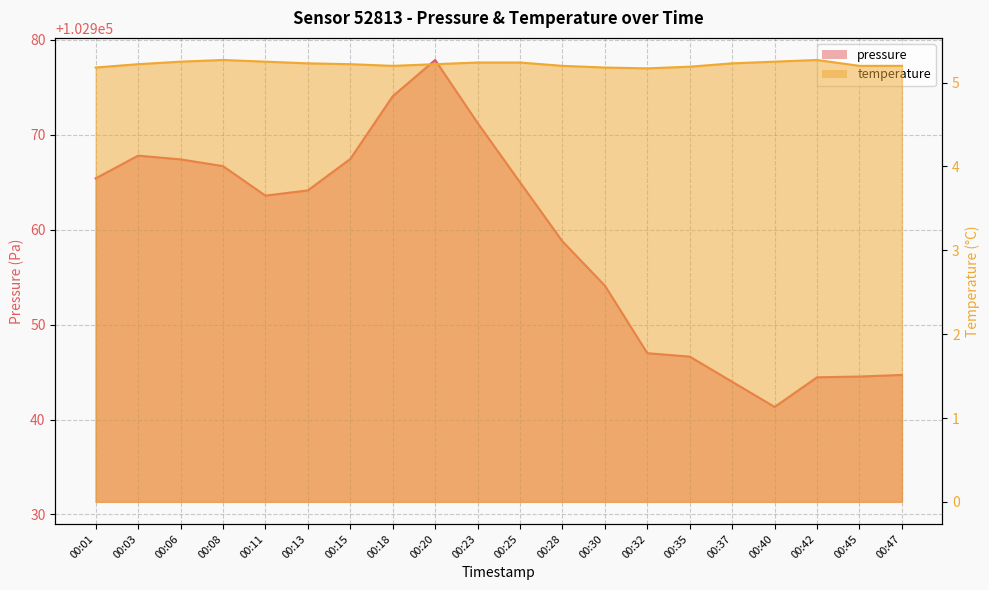

True or false: temperature and pressure intersect in this chart.

False